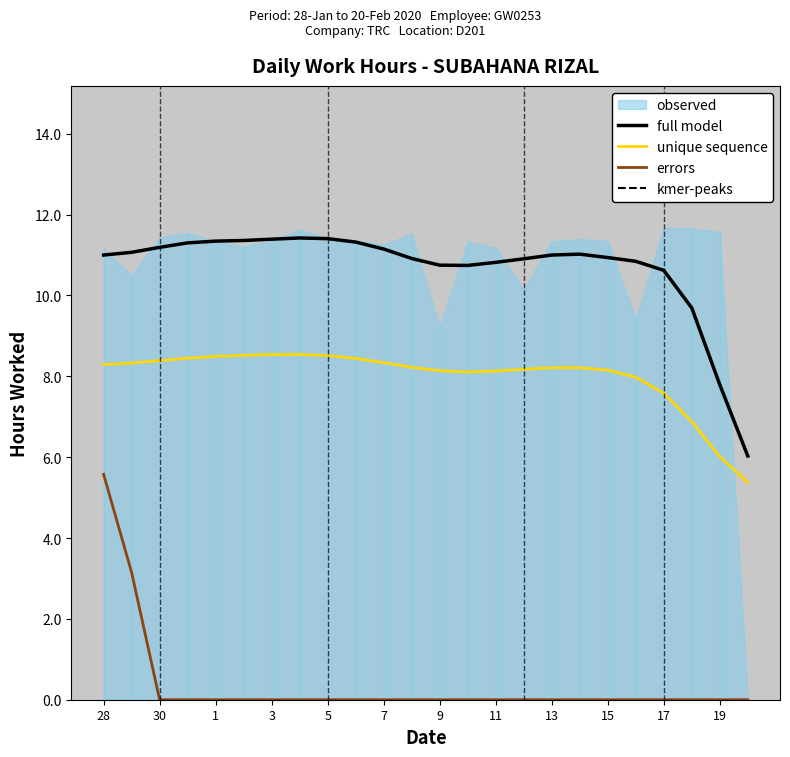

True or false: full model and unique sequence intersect in this chart.

False